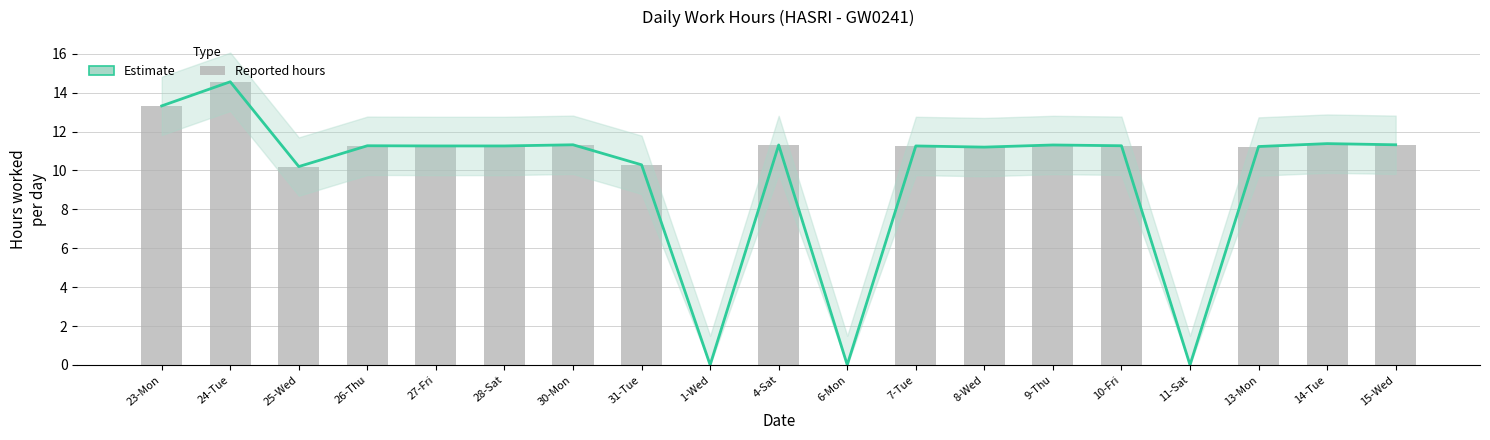

What is the value of the Low (hours worked) bar at the 4th from the left?

11.3